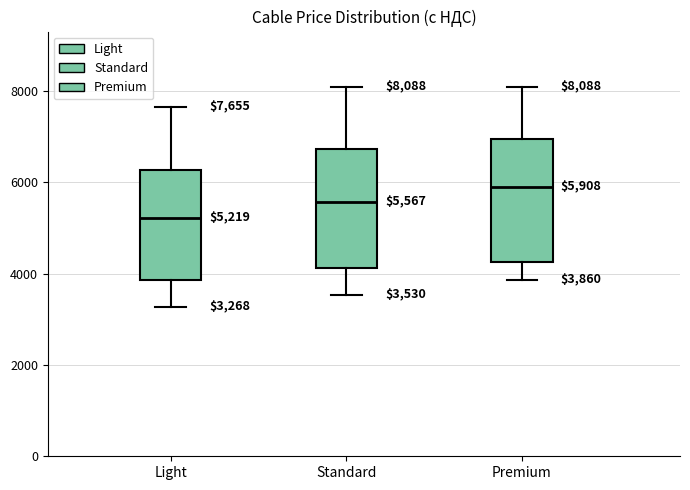

Which box's median line is the highest?

Premium